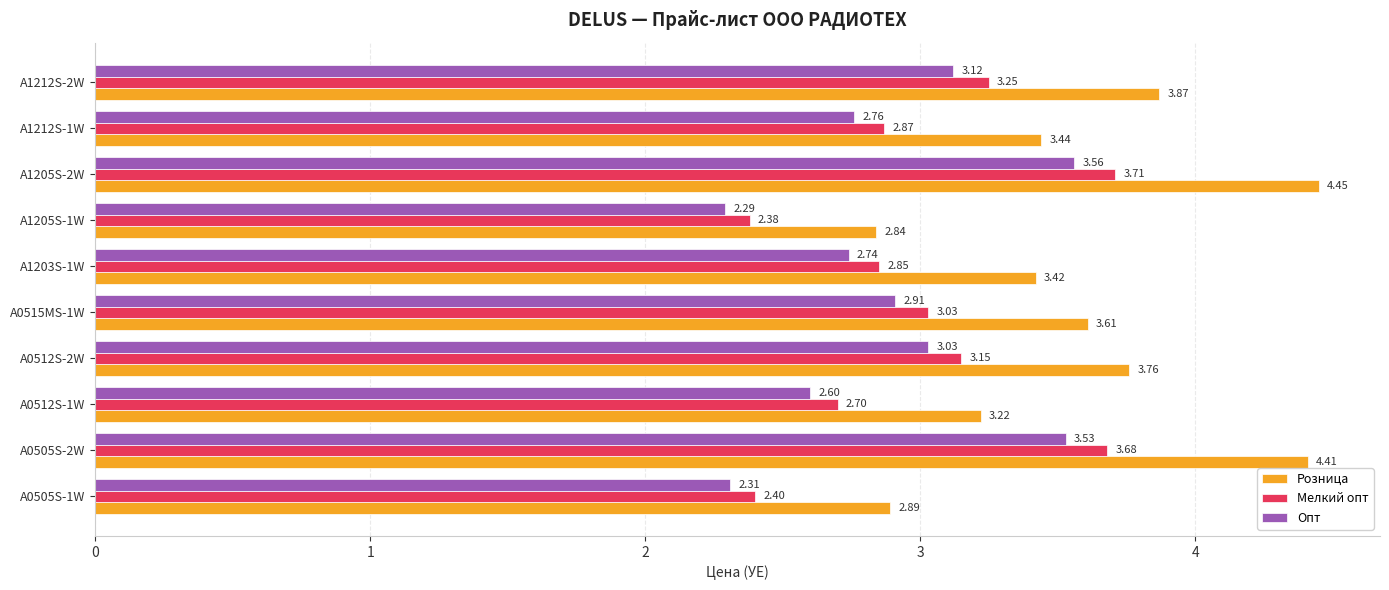

Which series changed the most between A0505S-1W and A1212S-1W?

Розница